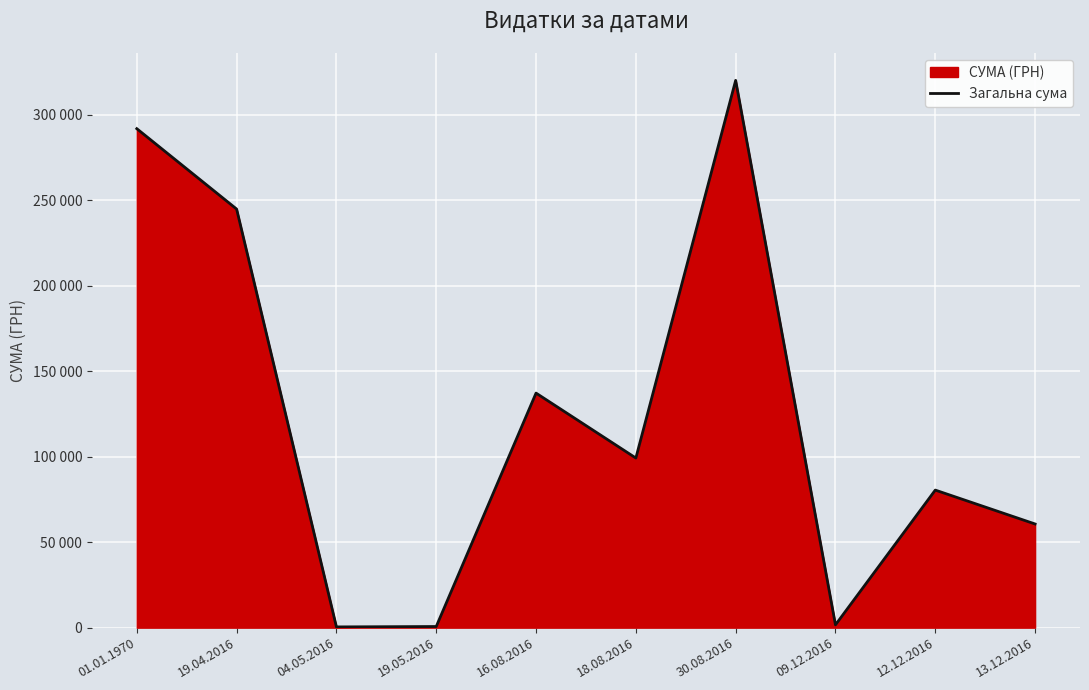

What is the change in value from 18.08.2016 to 30.08.2016?

+220932.9